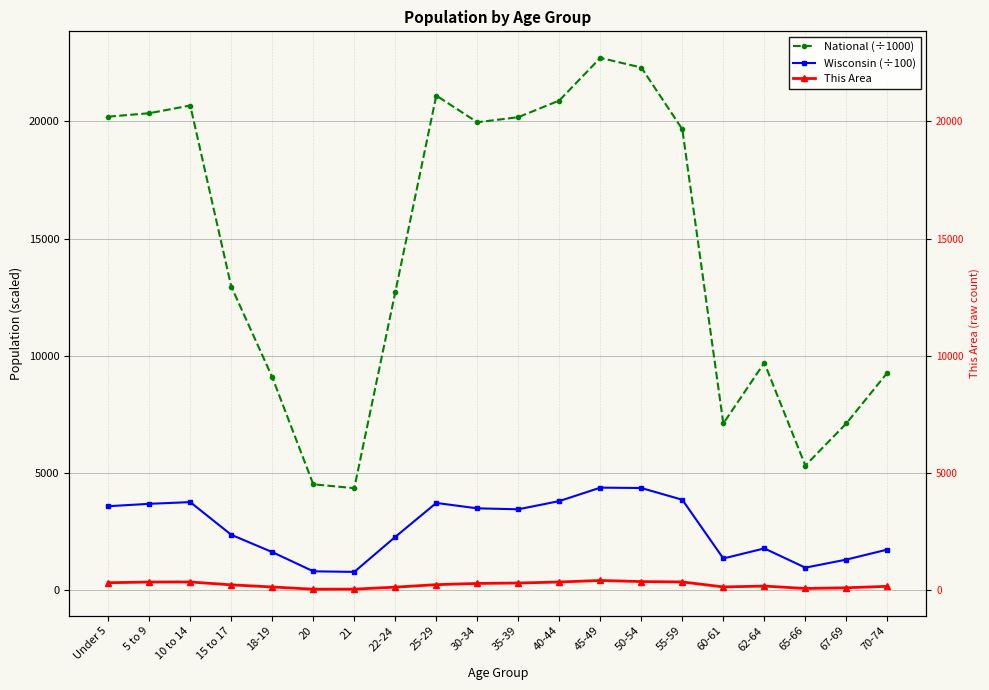

List the labels in order of National (÷1000) value, largest first.

45-49, 50-54, 25-29, 40-44, 10 to 14, 5 to 9, Under 5, 35-39, 30-34, 55-59, 15 to 17, 22-24, 62-64, 70-74, 18-19, 67-69, 60-61, 65-66, 20, 21